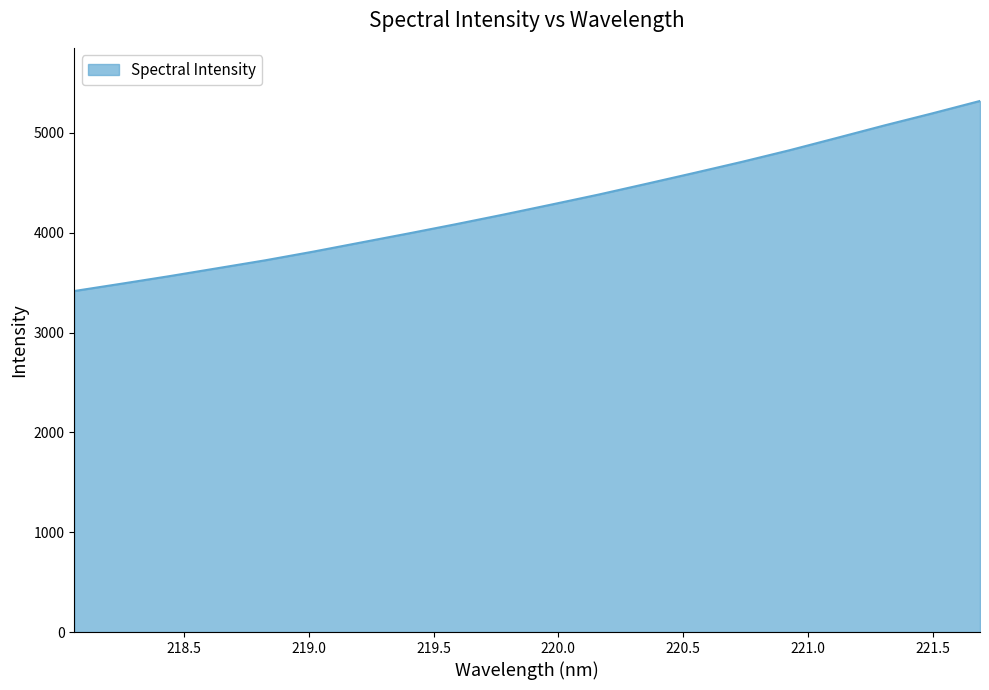

What is the difference between the maximum and minimum values?

1903.8